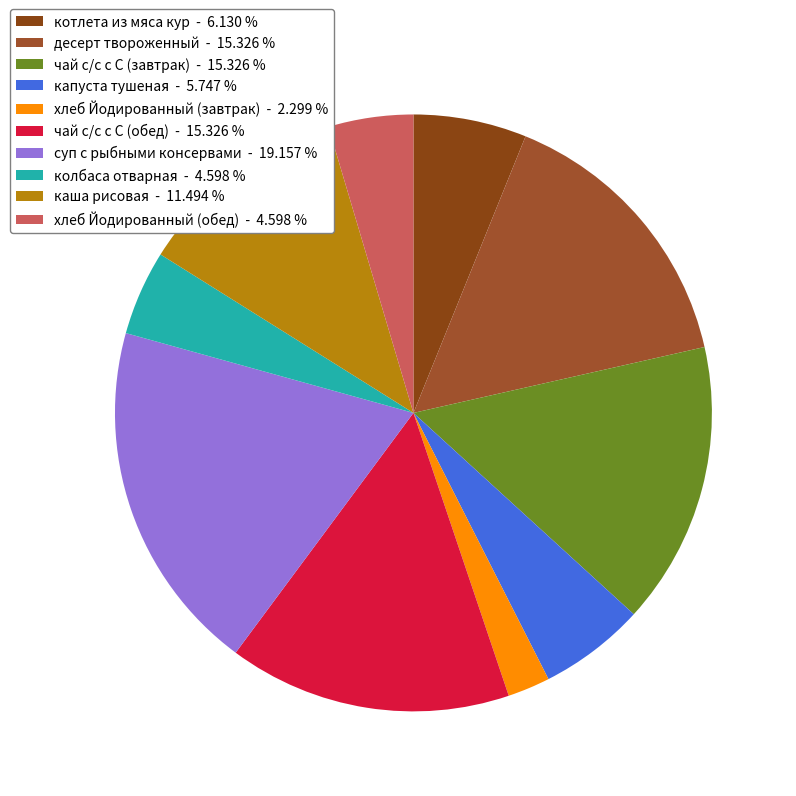

How many slices are in this pie chart?

10